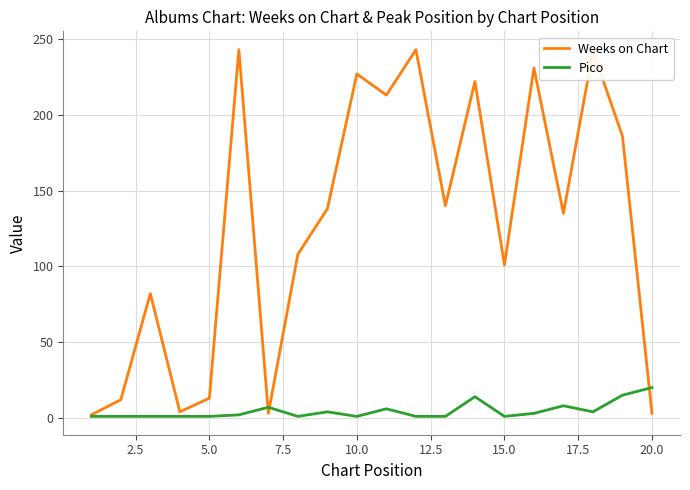

Which series has the largest total across all categories?

Weeks on Chart